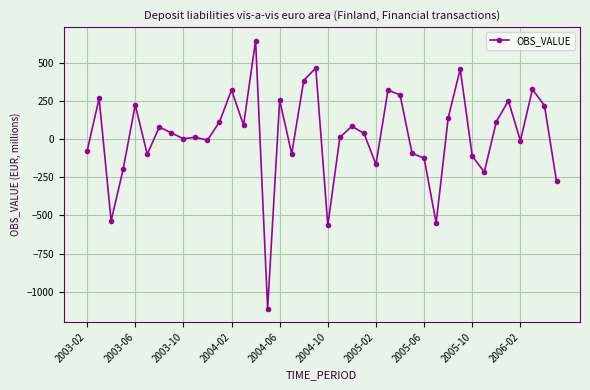

What is the minimum value shown in the chart?

-1109.9